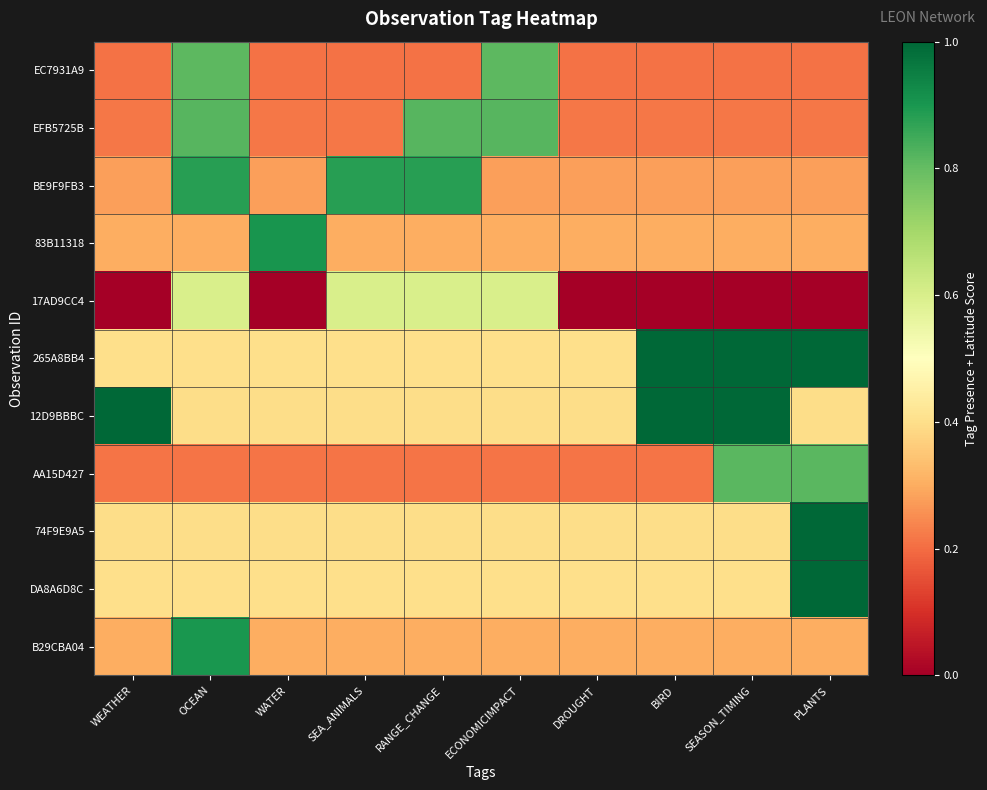

What is the total value across all series at ECONOMICIMPACT?

4.9